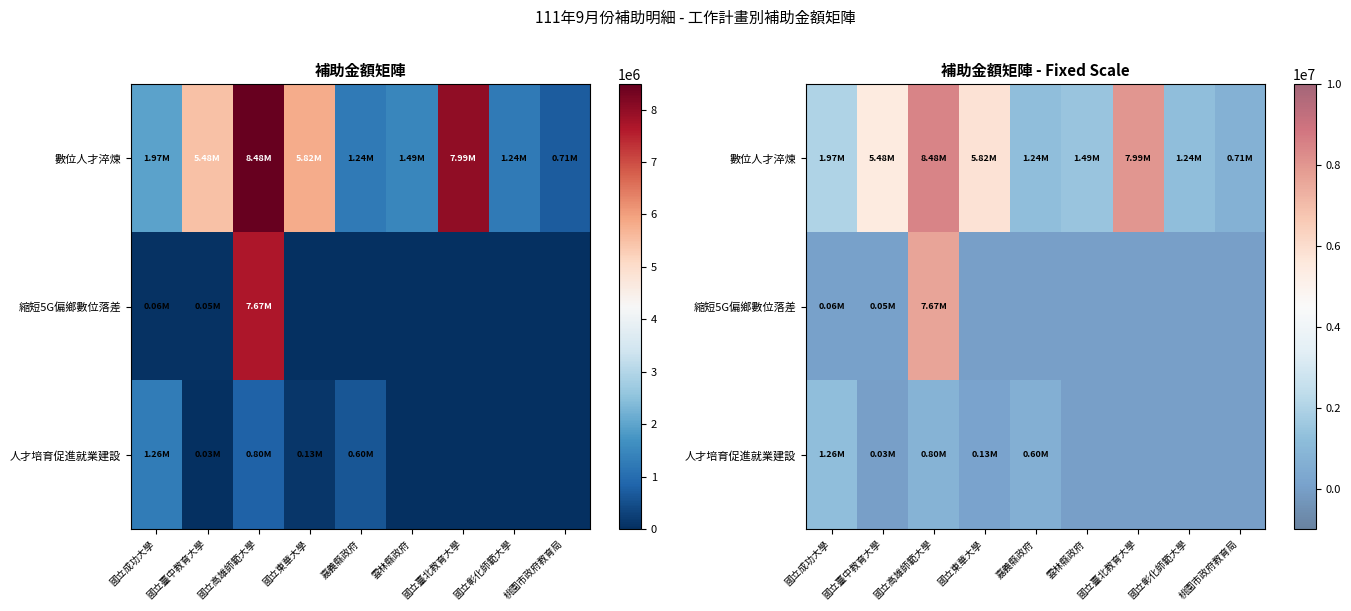

What is the total value across all series at 國立東華大學?

5949800